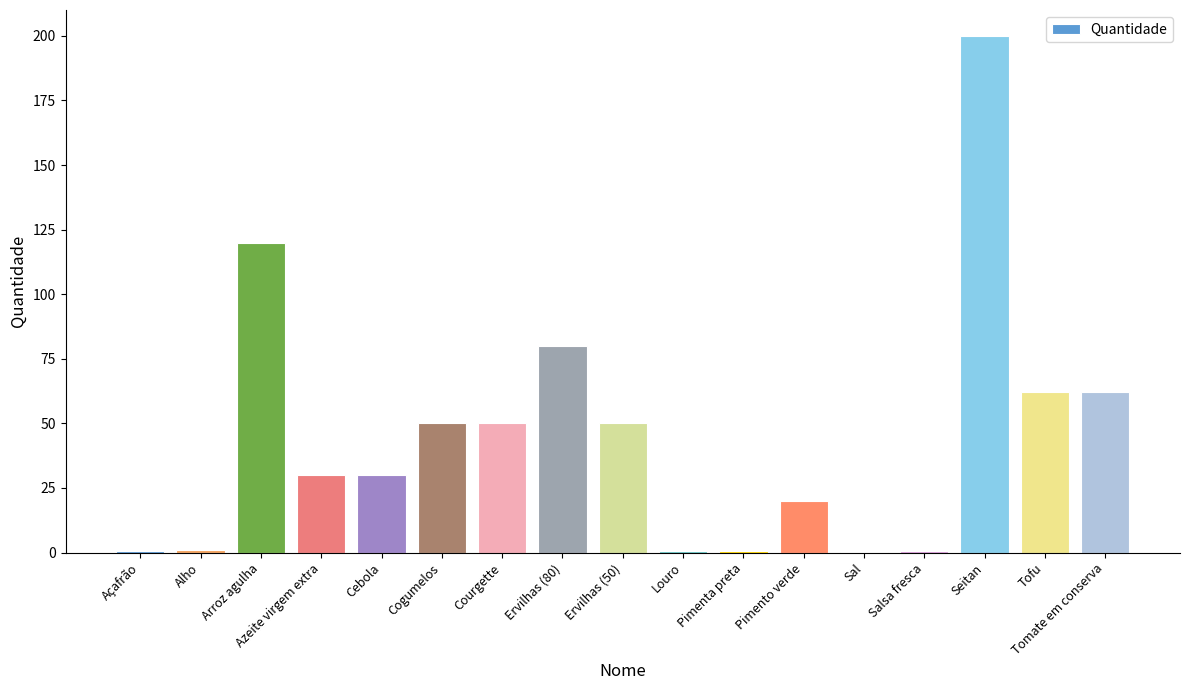

What is the greatest value displayed?

200.0